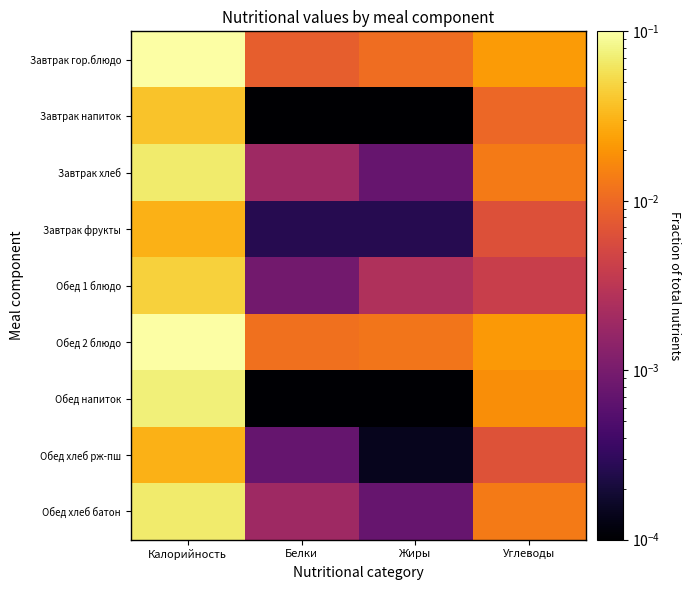

At Белки, list the series in order from smallest to largest.

Завтрак напиток, Обед напиток, Завтрак фрукты, Обед хлеб рж-пш, Обед 1 блюдо, Завтрак хлеб, Обед хлеб батон, Завтрак гор.блюдо, Обед 2 блюдо